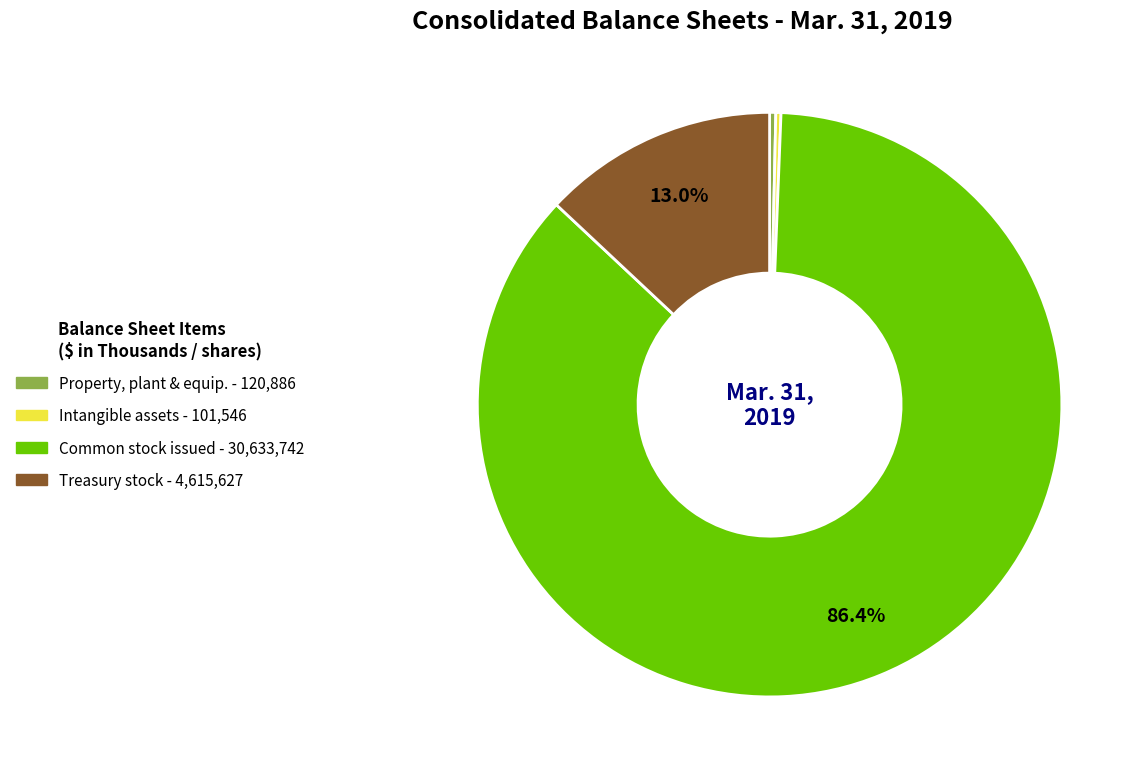

Does any single category account for the majority?

Yes